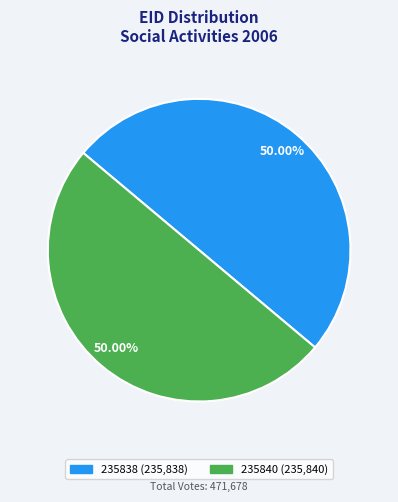

Count the number of slices in the pie.

2